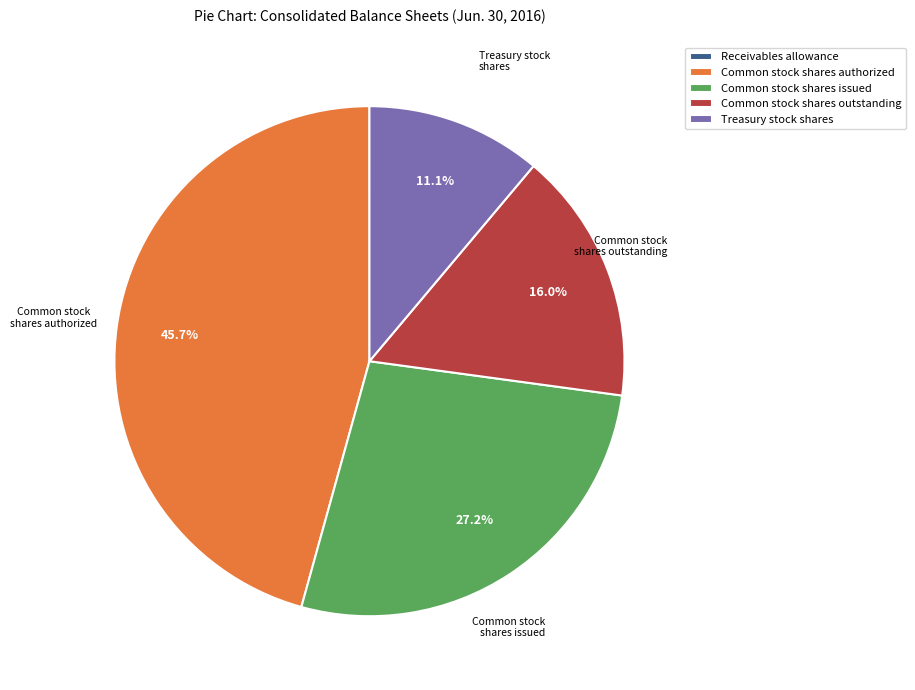

Which slice is the largest?

Common stock shares authorized